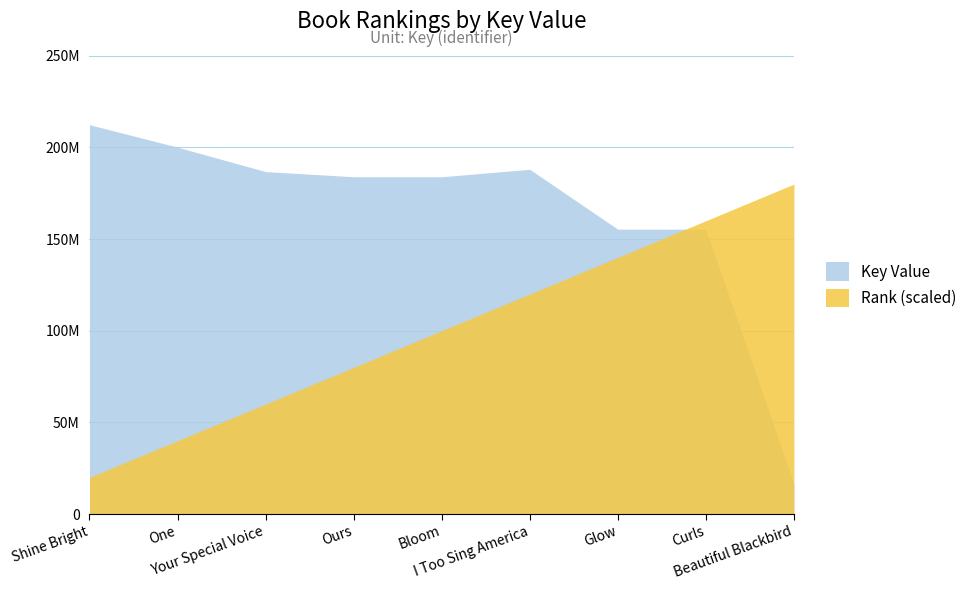

What is the difference between the maximum and second lowest values in the Rank series?

140000000